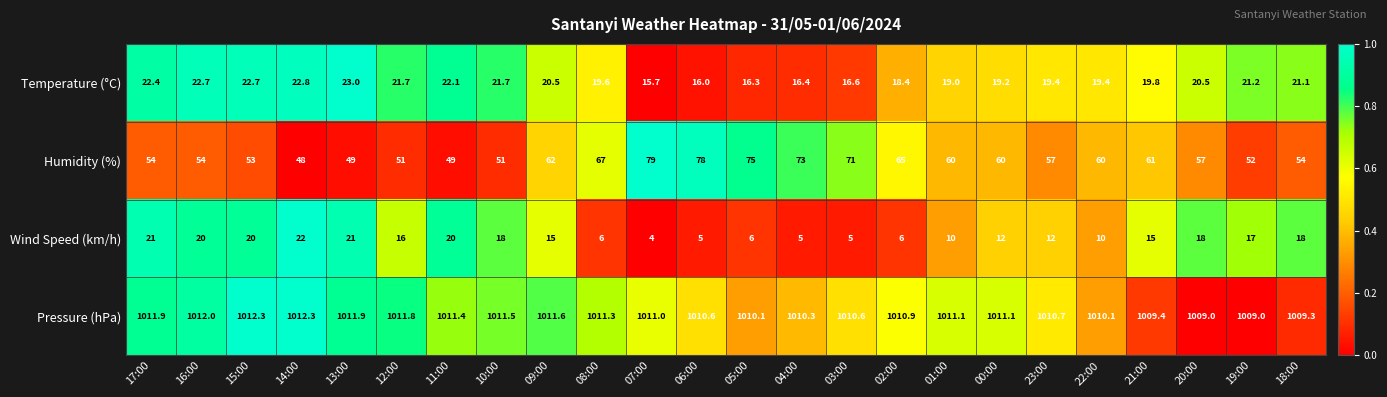

Between 11:00 and 07:00, which series saw the biggest shift?

Humidity (%)